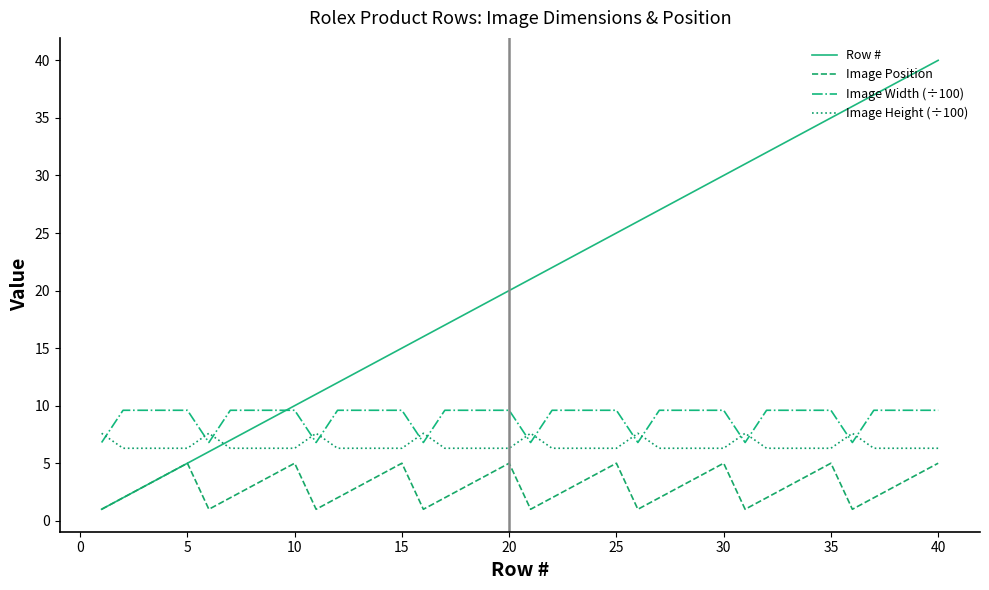

Which series has the largest range (max minus min)?

Row #